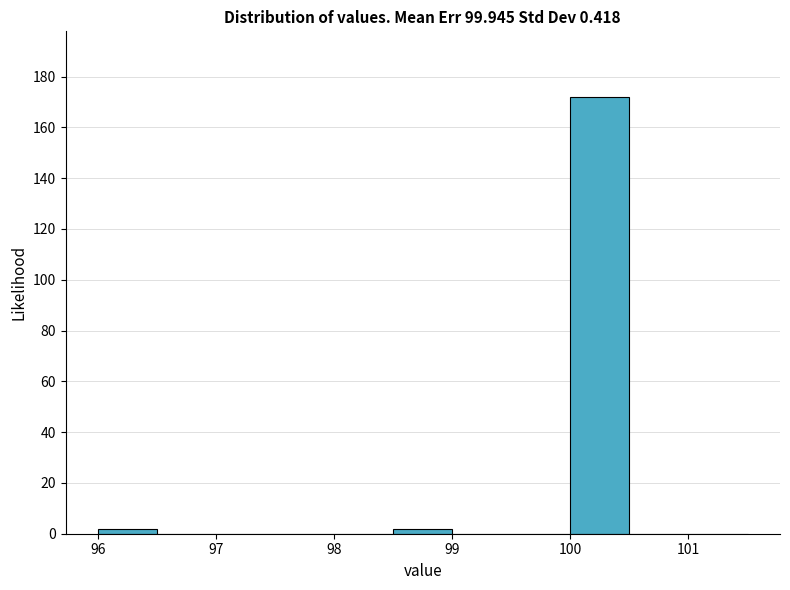

How tall is the bar that spans 100.0 to 100.5 on the x-axis? The values are not printed on the chart, so give them approximately, as read against the axis.

172